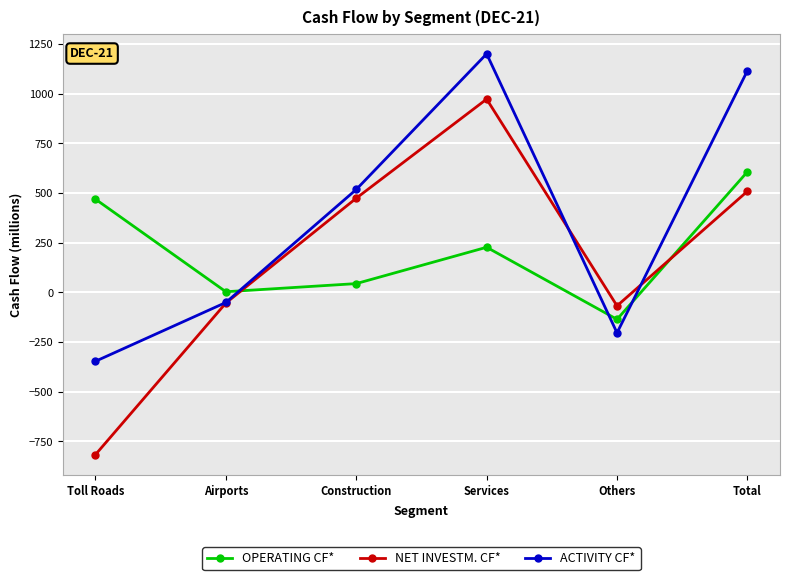

What are all the series names shown in the legend?

OPERATING CF*, NET INVESTM. CF*, ACTIVITY CF*